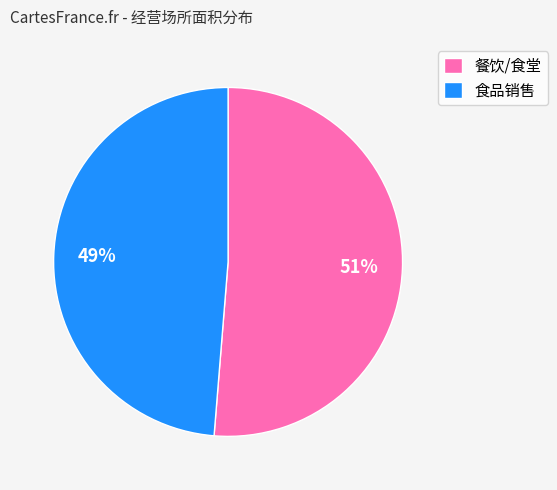

Is it true that 餐饮/食堂 is 46% of the pie?

False